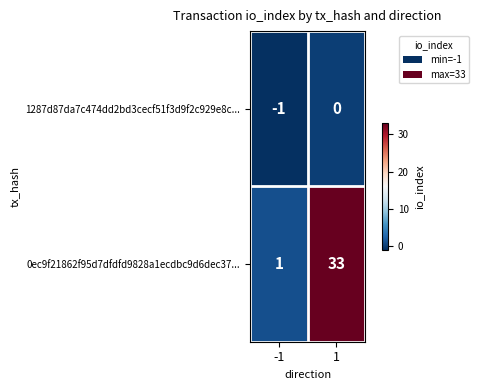

Reading left to right, transcribe all the data shown in this chart.

1287d87da7c474dd2bd3cecf51f3d9f2c929e8c...: -1	0
0ec9f21862f95d7dfdfd9828a1ecdbc9d6dec37...: 1	33